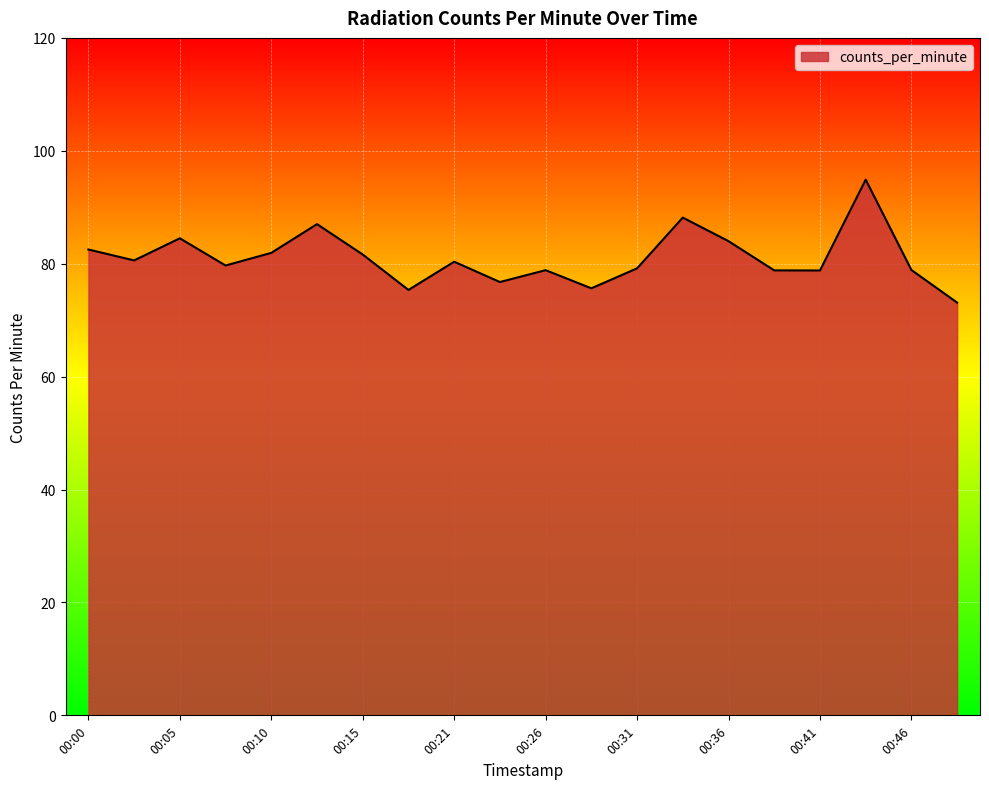

What is the minimum value shown in the chart?

73.1